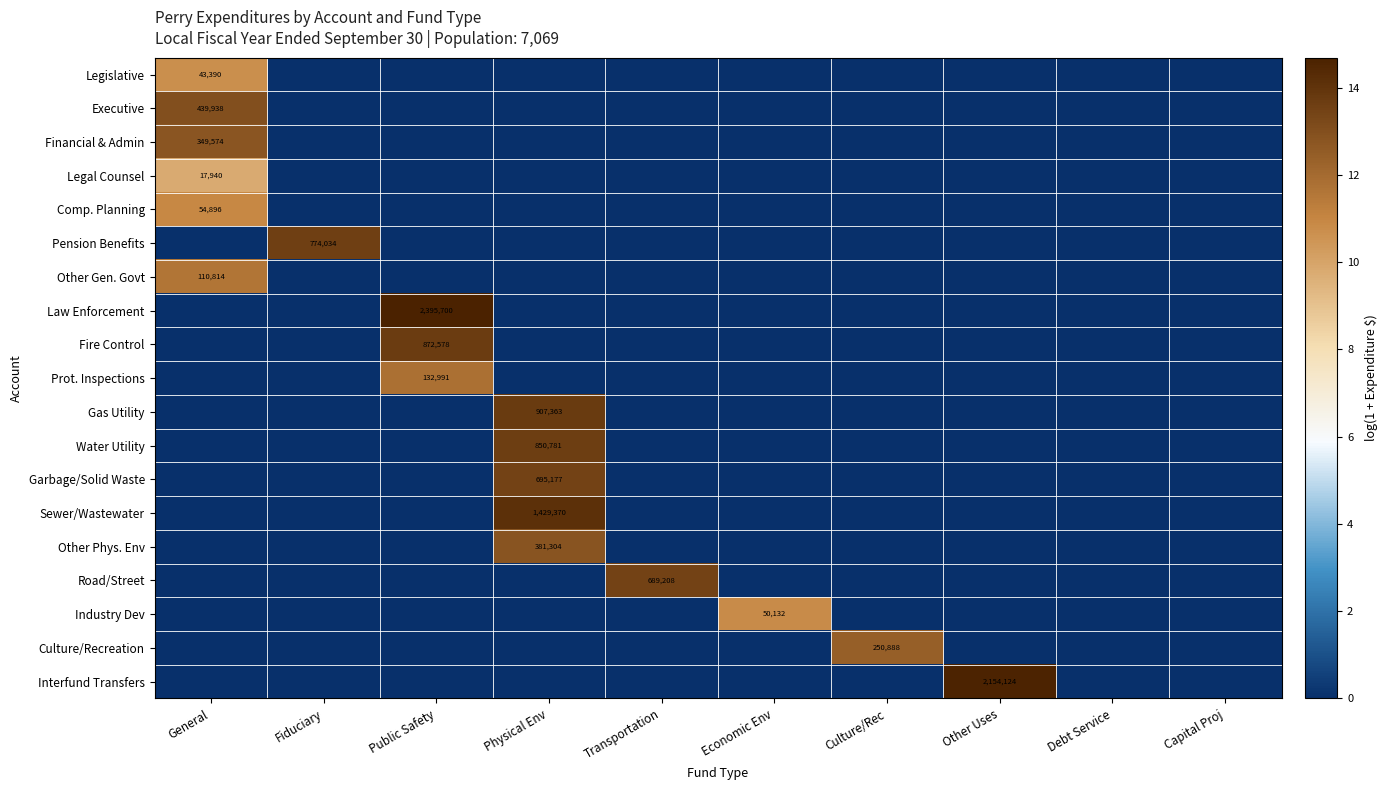

Is it true that Legal Counsel equals 25643 at General?

False